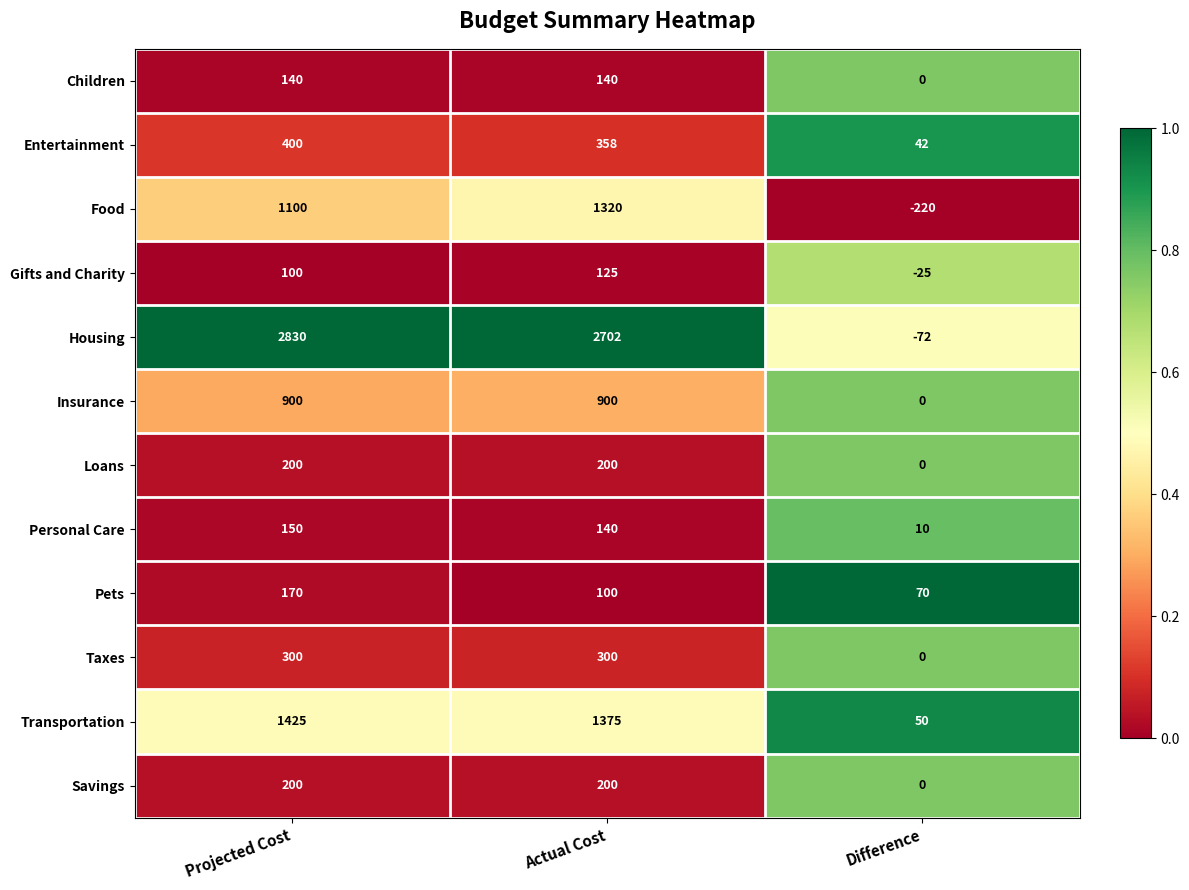

Which series has the widest spread of values?

Housing